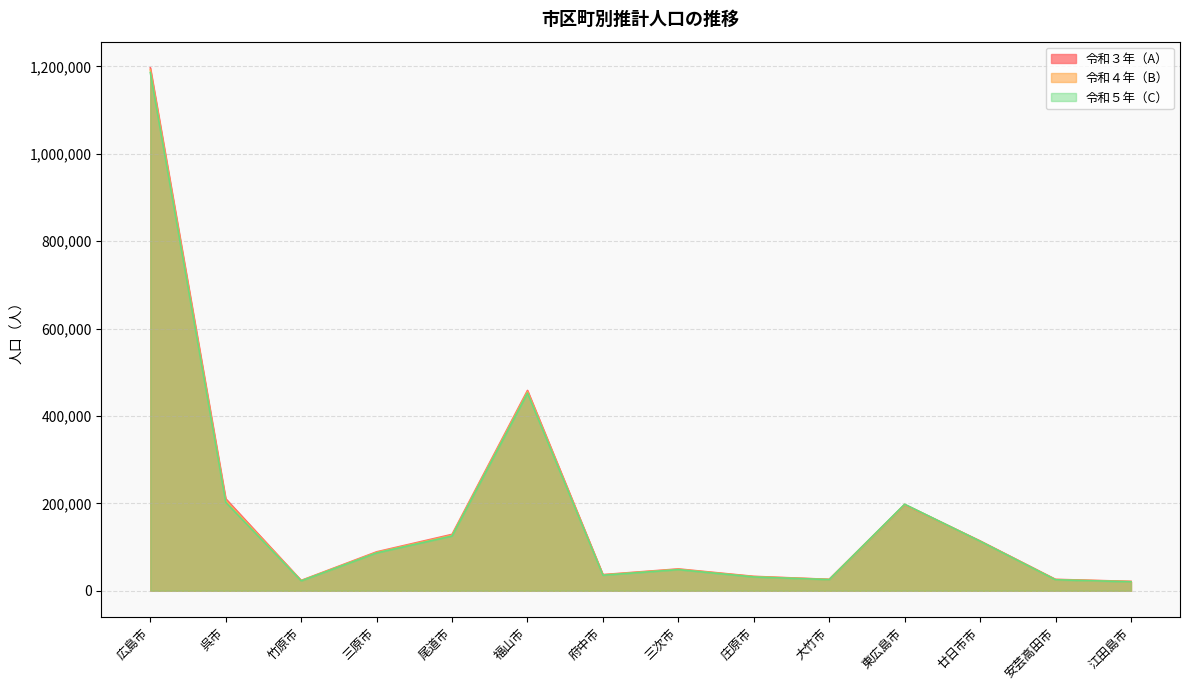

Read the 令和５年（C） value at 呉市, to the nearest 50.

202450